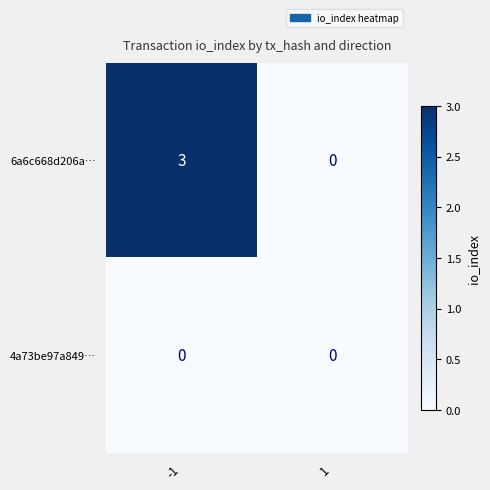

List the series in order of their overall mean, highest first.

6a6c668d206a…, 4a73be97a849…